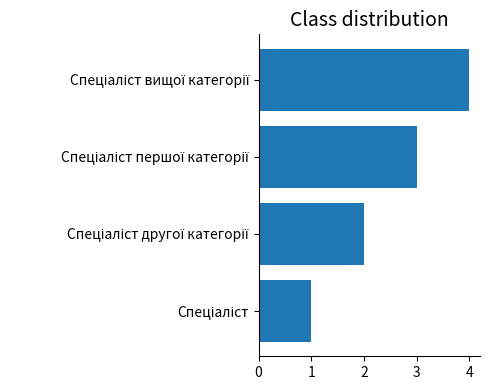

What is the difference between the maximum and minimum values?

3